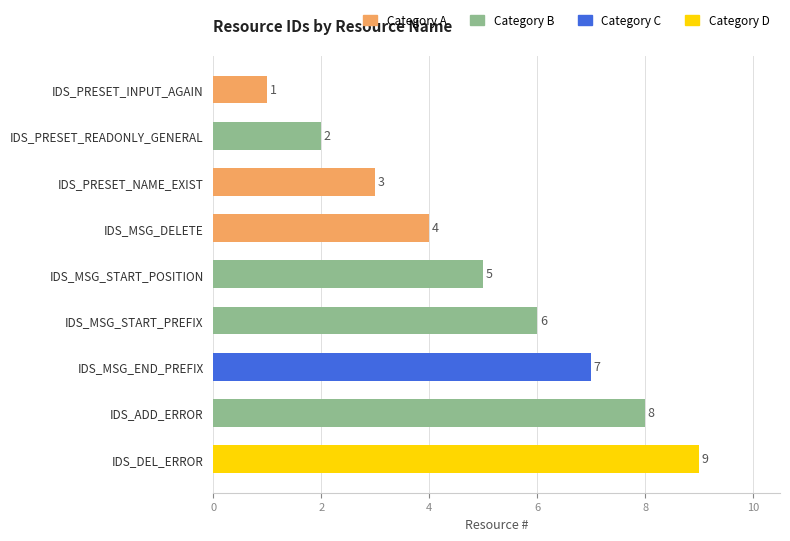

What is the label of the 5th bar from the bottom?

IDS_MSG_START_POSITION